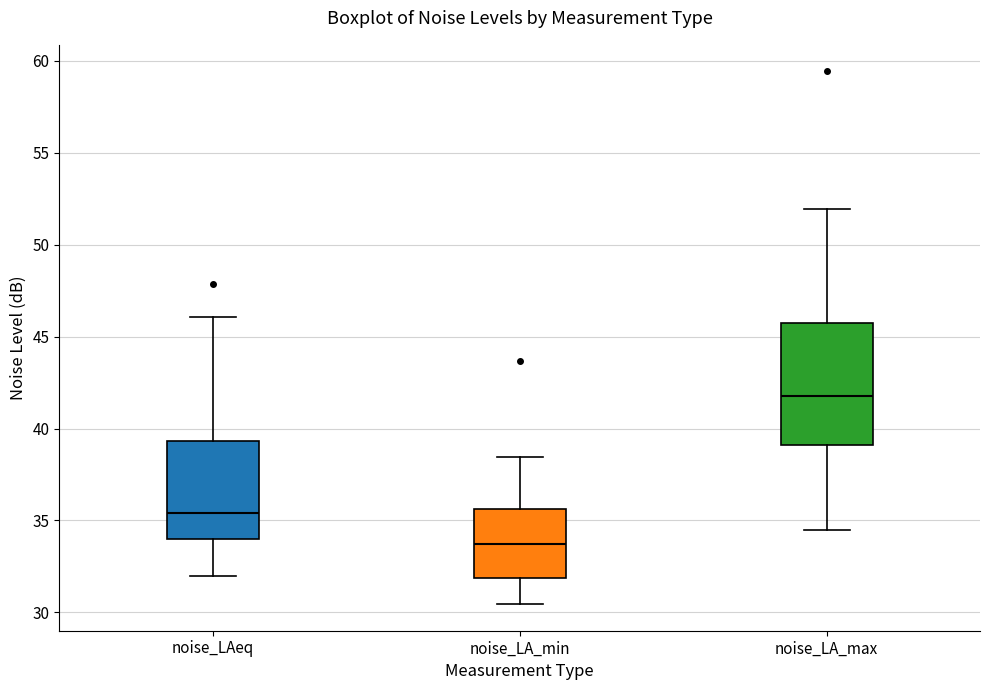

Reading left to right, read every box against the y-axis: the position of its median line, the range the box covers, and the ends of its whiskers. The values are not printed on the chart, so give them approximately, as read against the axis.

noise_LAeq: median 35.5, box 34.0 to 39.5, whiskers 32.0 to 46.0
noise_LA_min: median 33.5, box 32.0 to 35.5, whiskers 30.5 to 38.5
noise_LA_max: median 42.0, box 39.0 to 46.0, whiskers 34.5 to 52.0